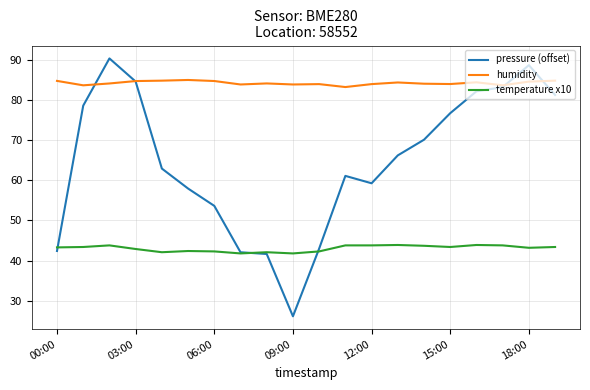

List the series in order of their overall mean, highest first.

humidity, pressure (offset), temperature x10